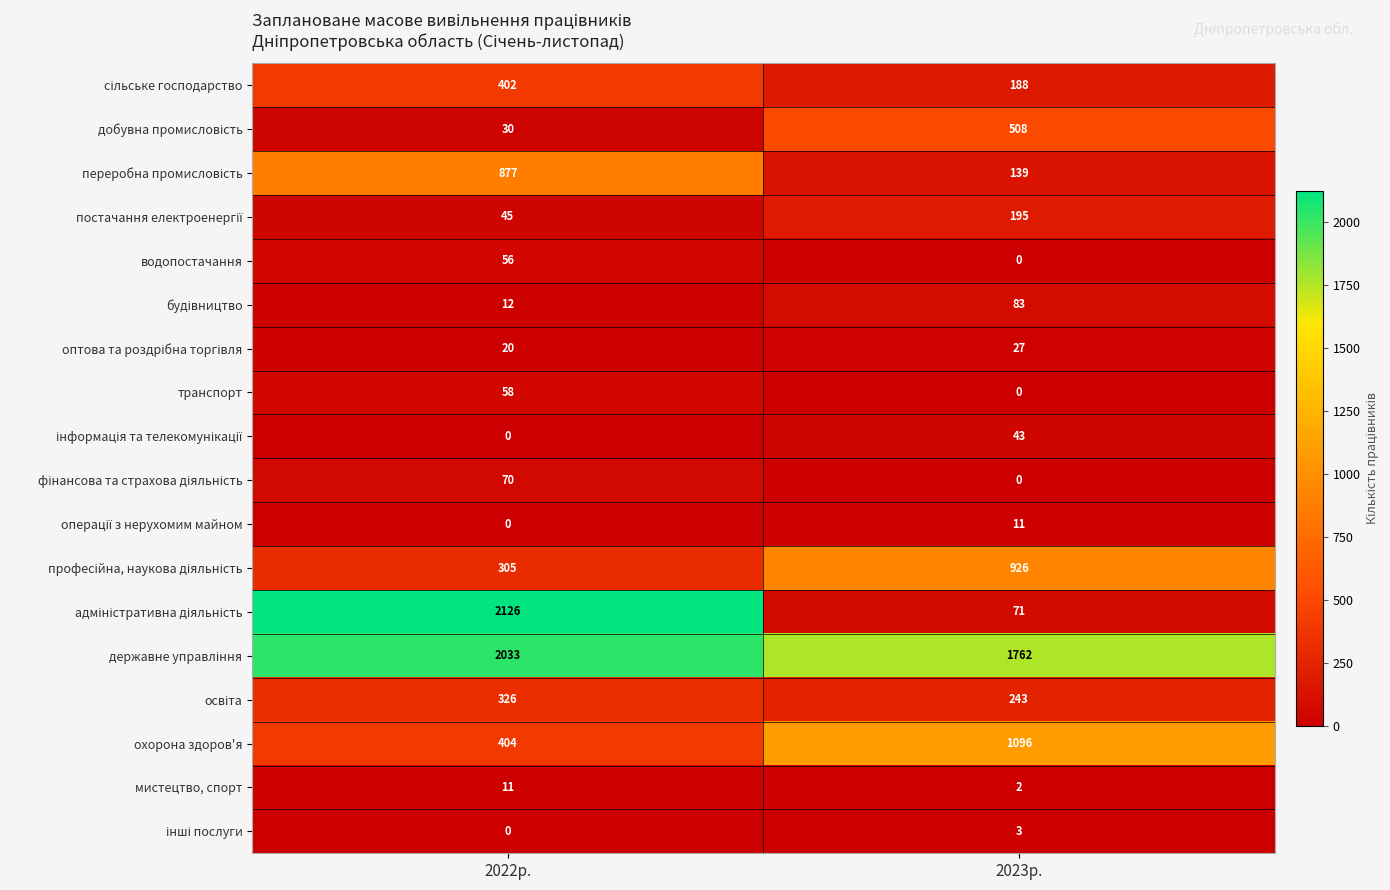

What is the difference between the водопостачання values at 2023р. and 2022р.?

56